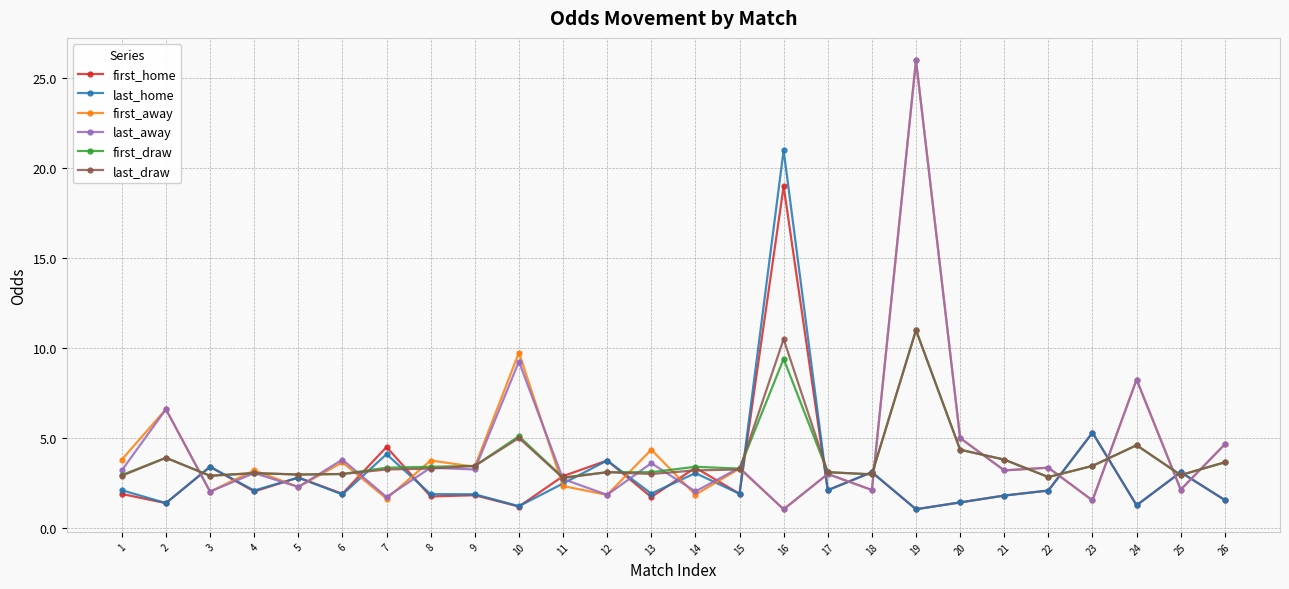

What is the maximum value shown in the chart?

26.0